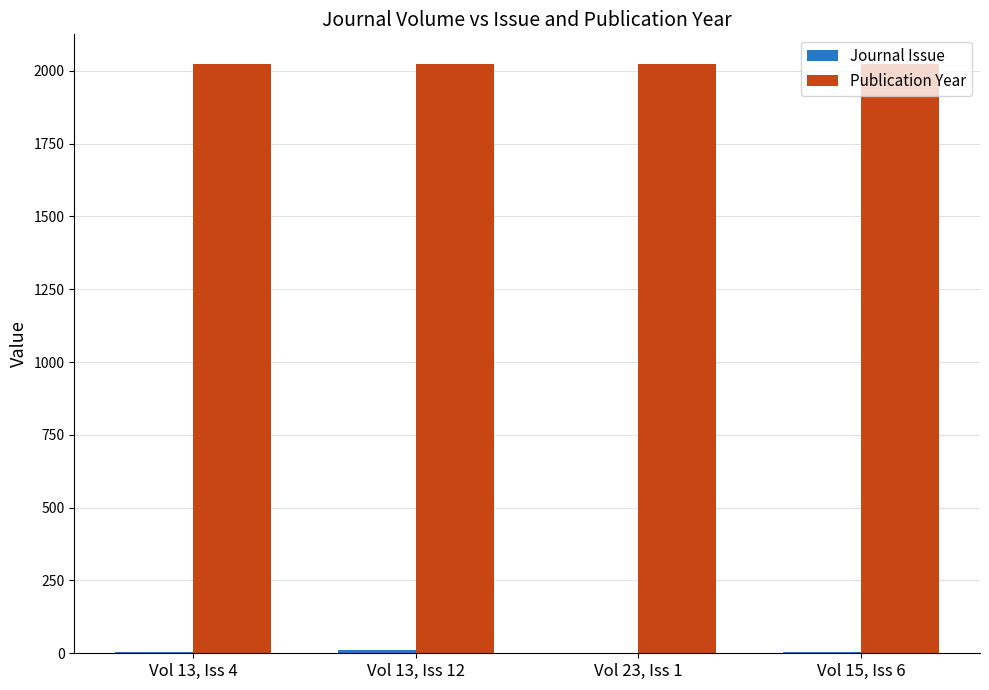

Which series has the largest total across all categories?

Publication Year